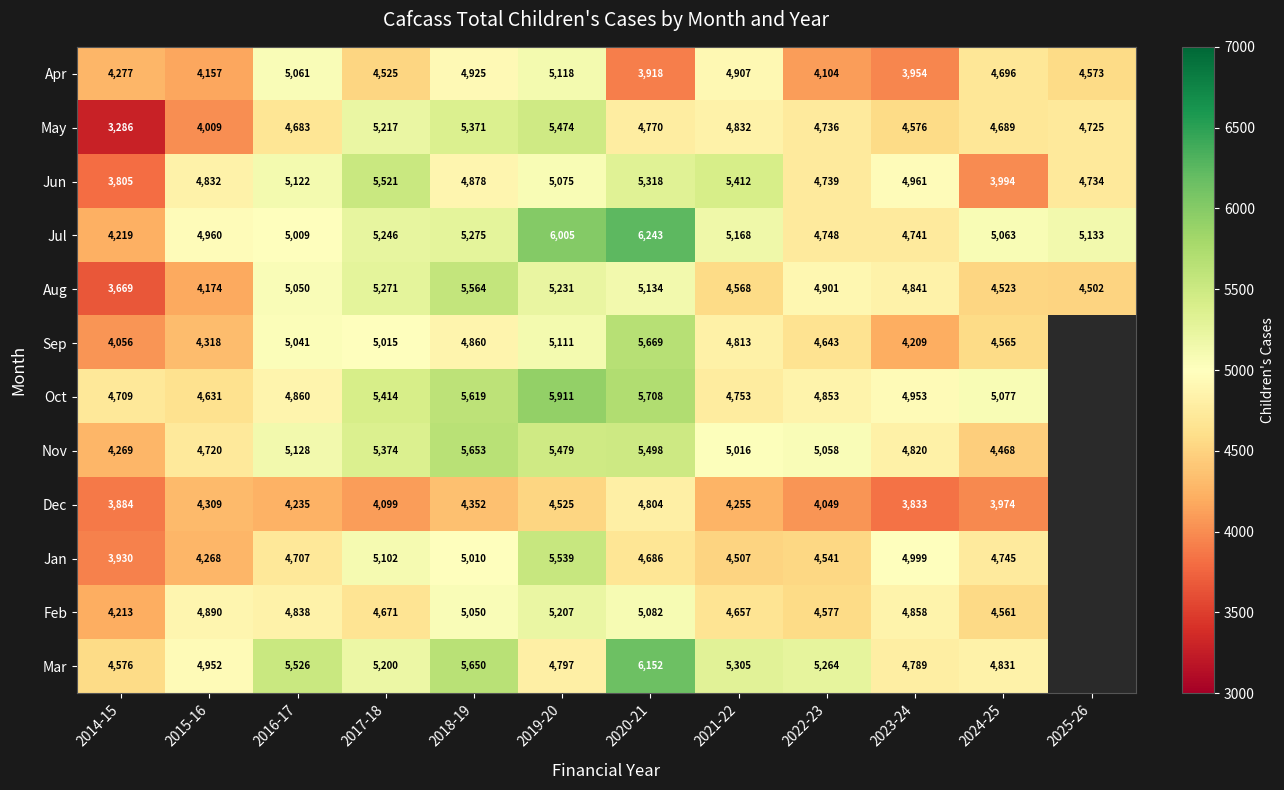

Is the value of Jul at 2017-18 greater than the value of Jan at 2020-21?

Yes